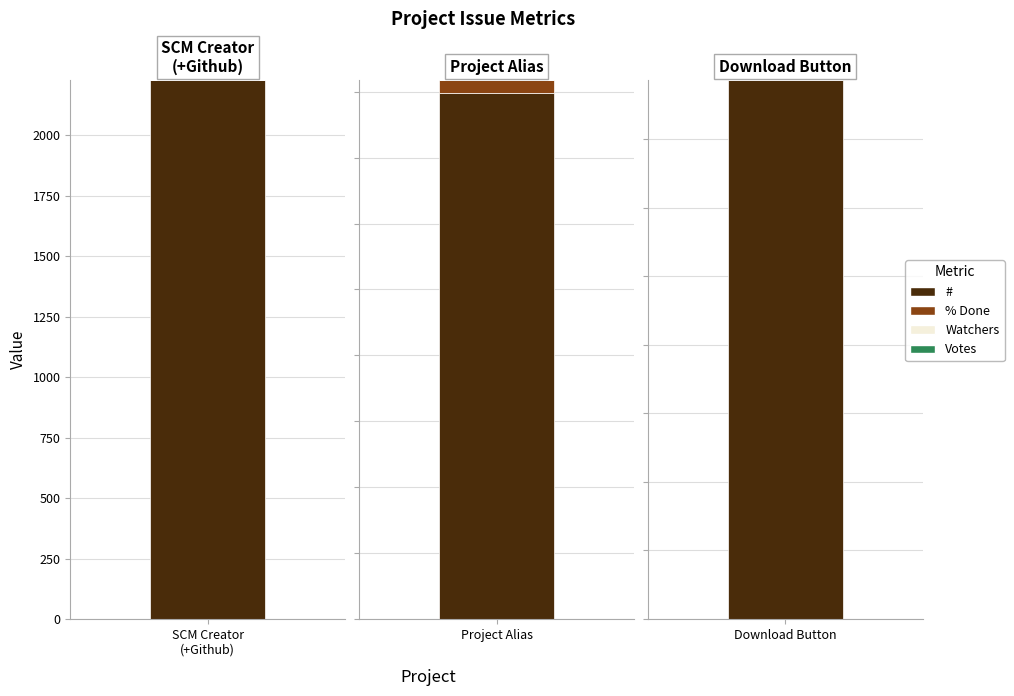

Between Project Alias and Project Alias, which series saw the biggest shift?

#